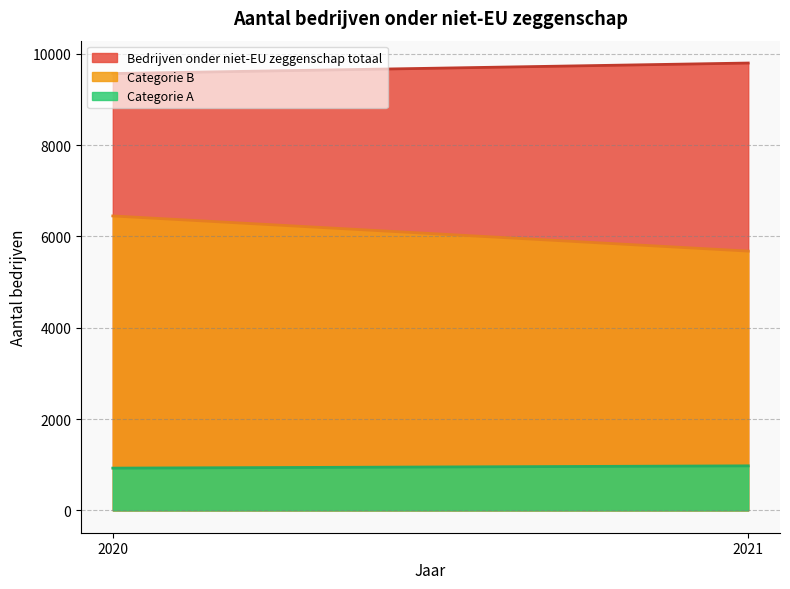

How many lines are shown in the chart?

3